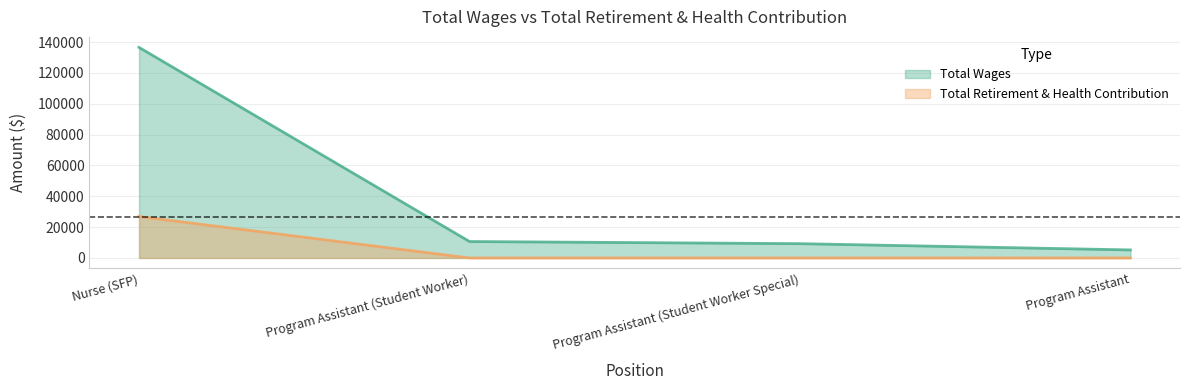

The value of Total Wages at Nurse (SFP) is 203795. True or false?

False